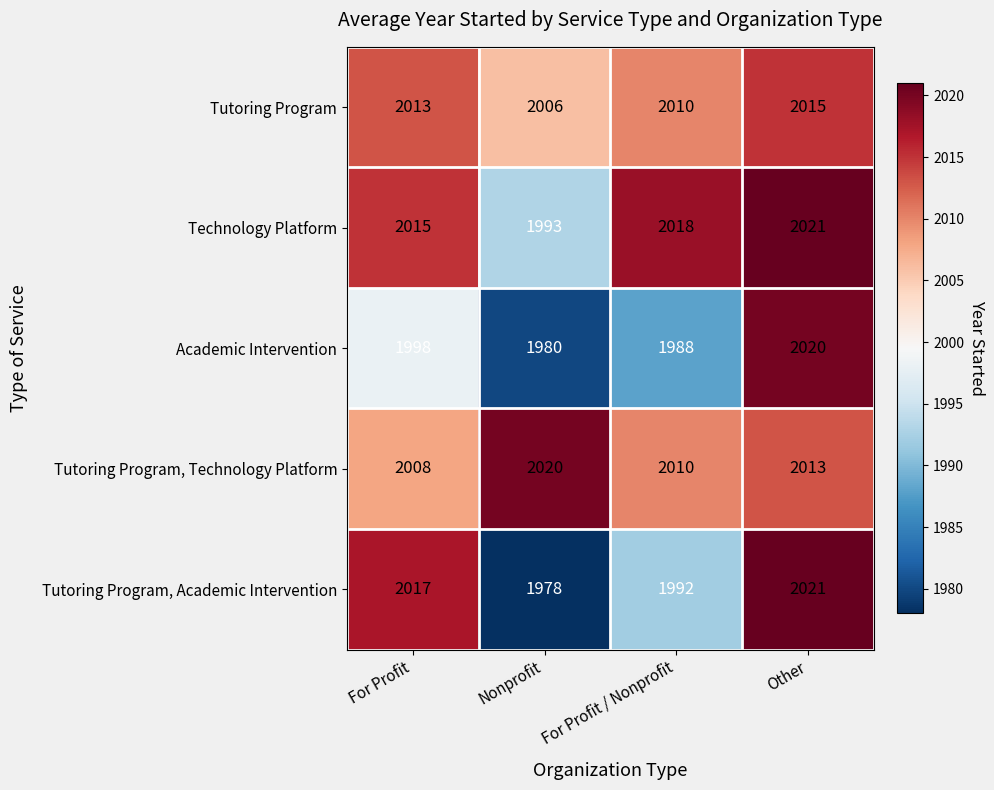

What is the sum of the Tutoring Program, Academic Intervention values at For Profit and Other?

4038